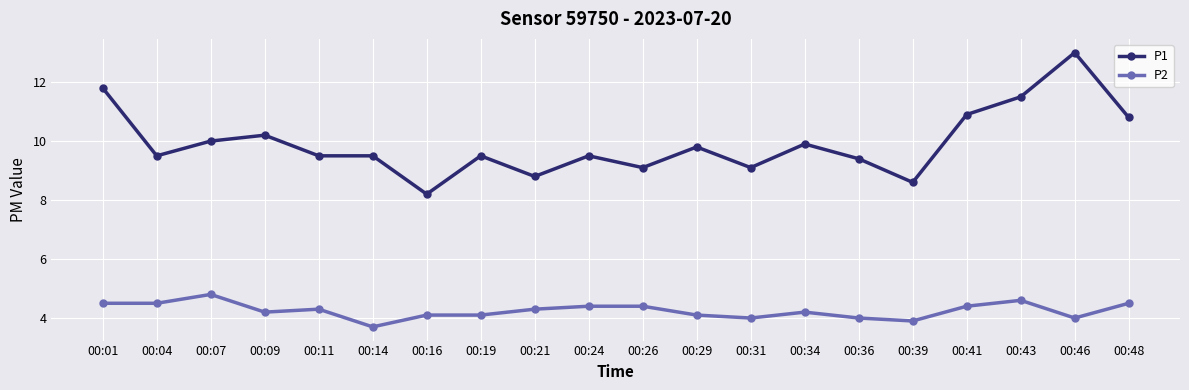

Which category has the lowest value across all series?

00:14